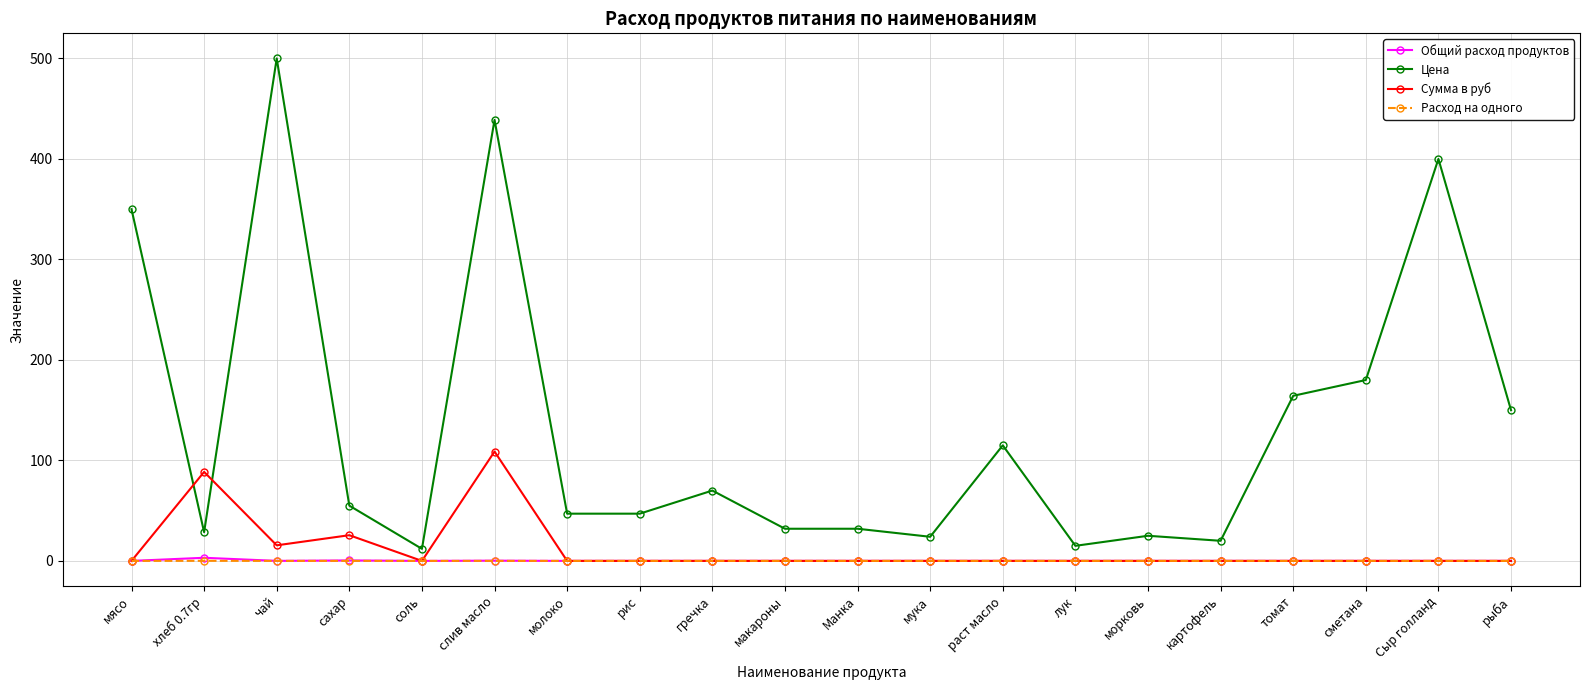

The value of Расход на одного at томат is 0.0. True or false?

True